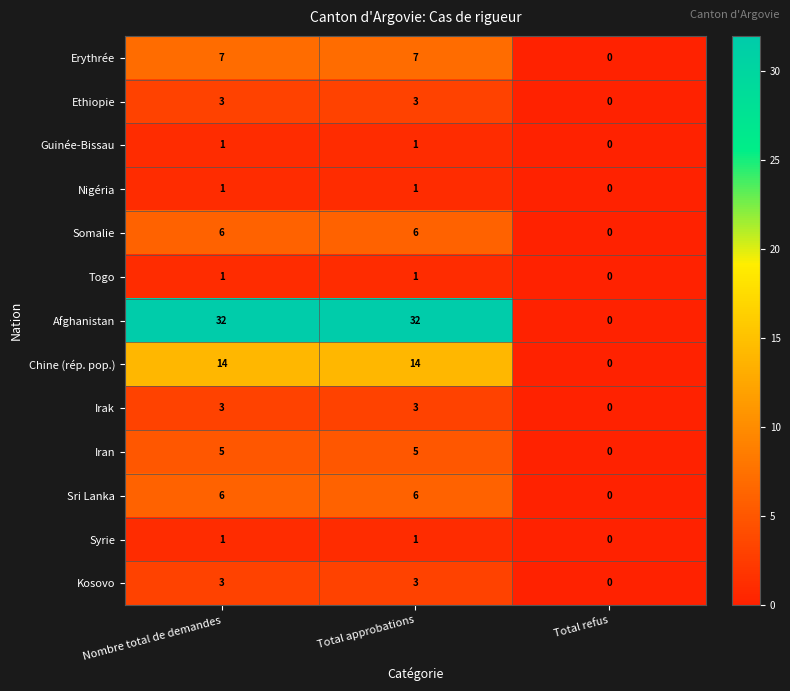

At which category does the chart reach its minimum across all series?

Total refus